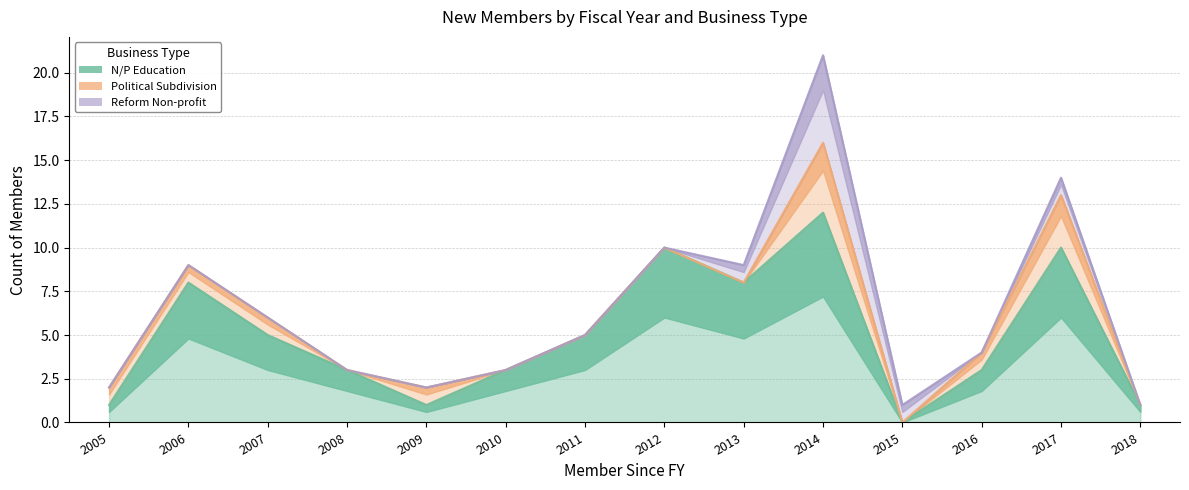

What is the value of the N/P Education point at the 9th from the left?

8